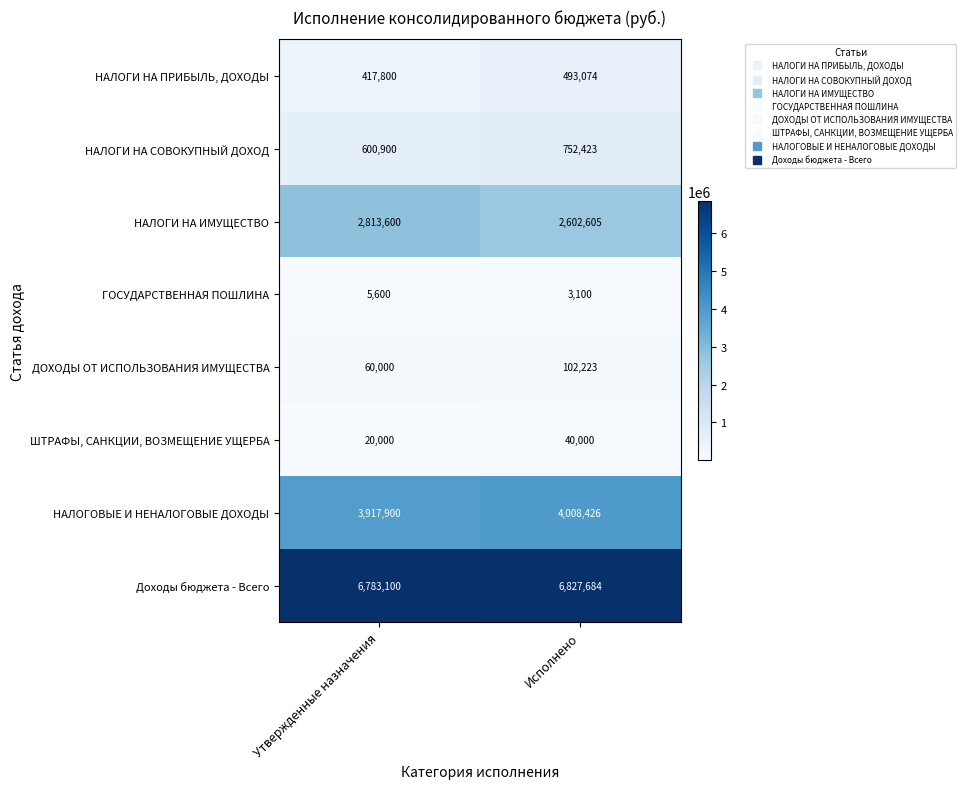

What is the difference between the maximum and minimum values in the ГОСУДАРСТВЕННАЯ ПОШЛИНА series?

2500